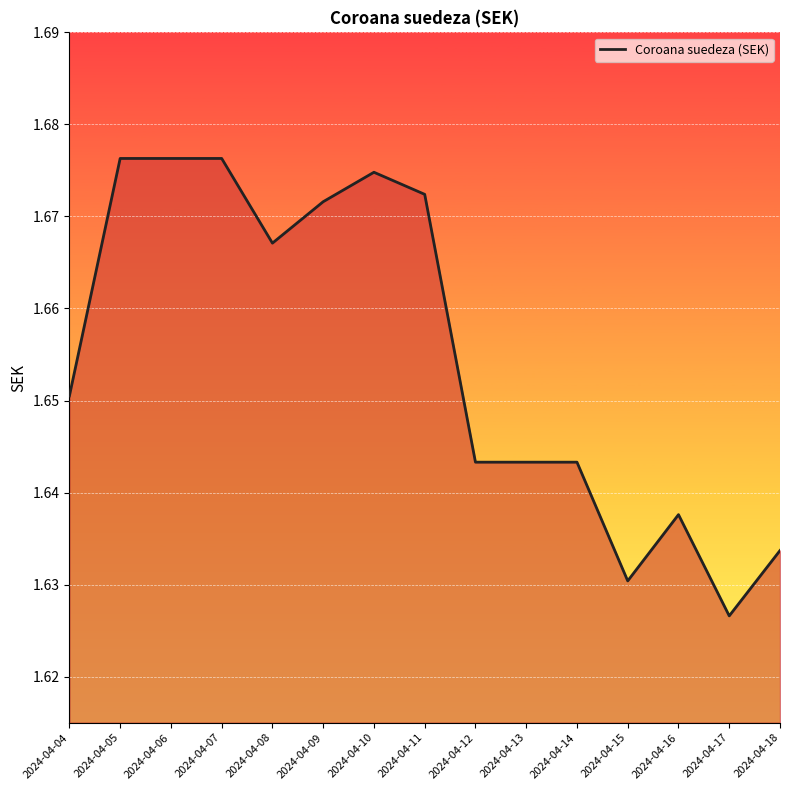

Where is the data nearest to the value 1?

2024-04-17